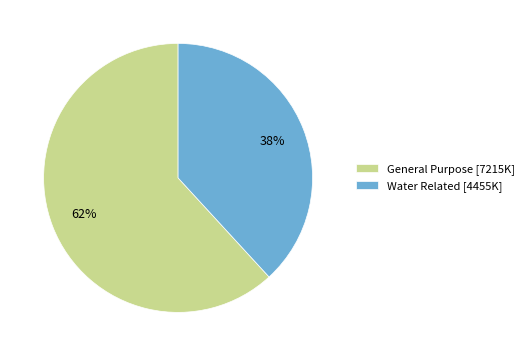

Is the sum of Water Related [4455K] and General Purpose [7215K] greater than half?

Yes